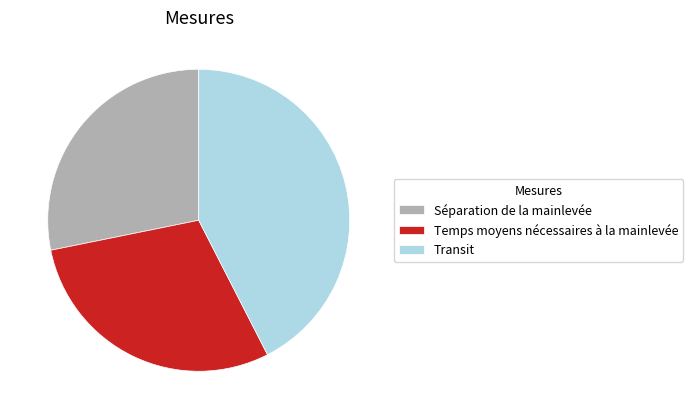

Rank the categories by value from lowest to highest.

Séparation de la mainlevée, Temps moyens nécessaires à la mainlevée, Transit